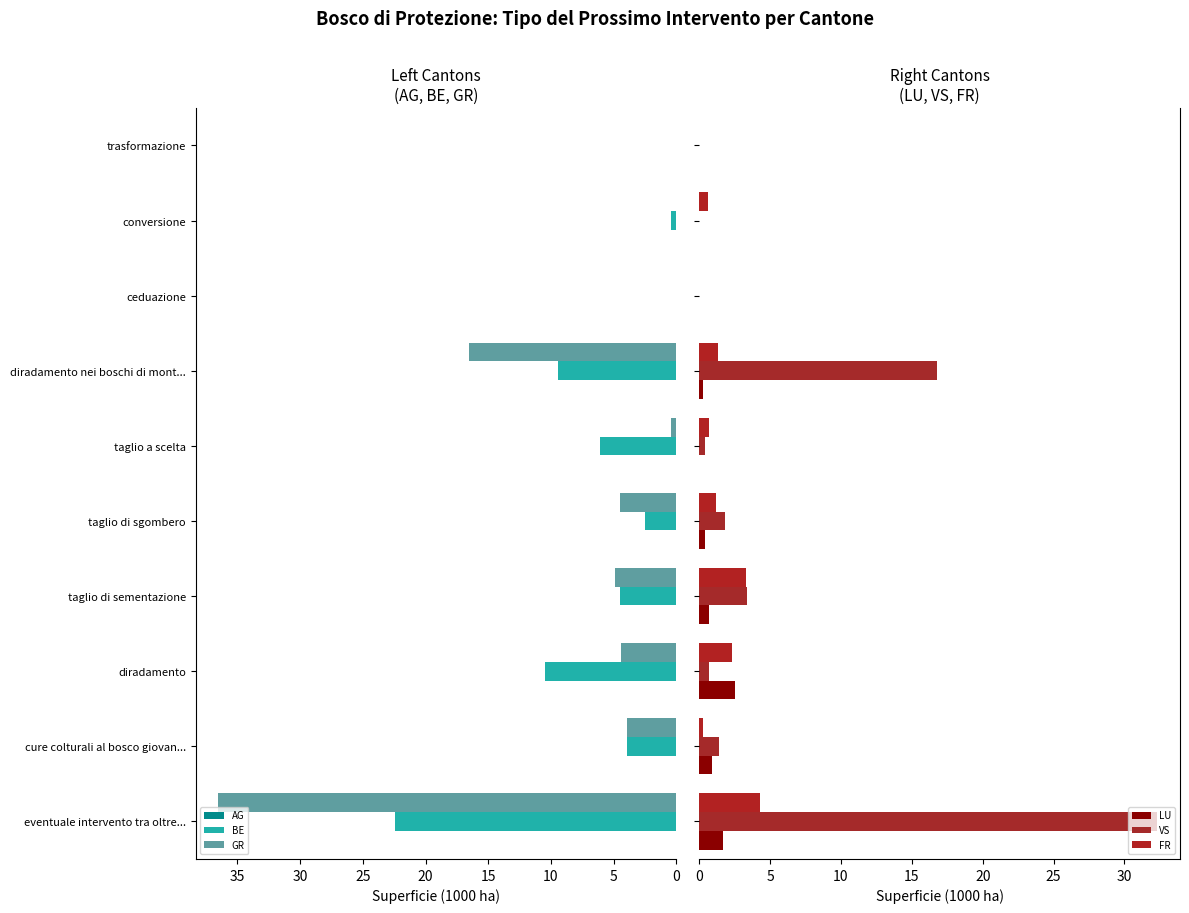

True or false: BE has a value of 5.9 at taglio di sementazione.

False